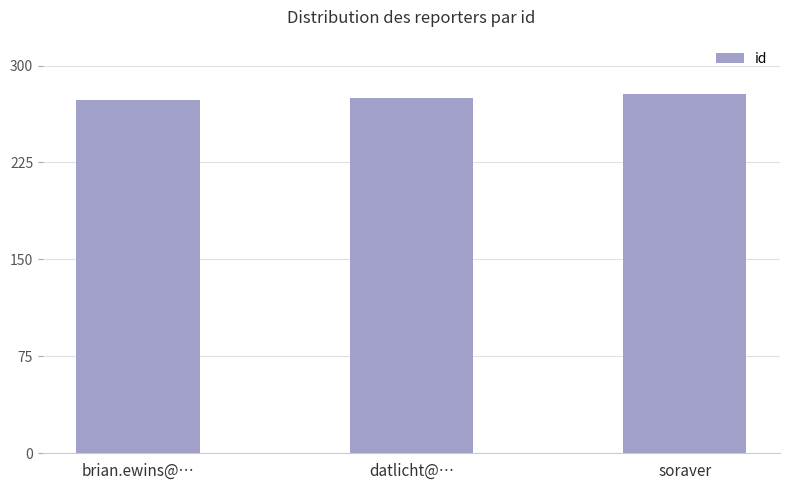

Does the chart contain any negative values?

No